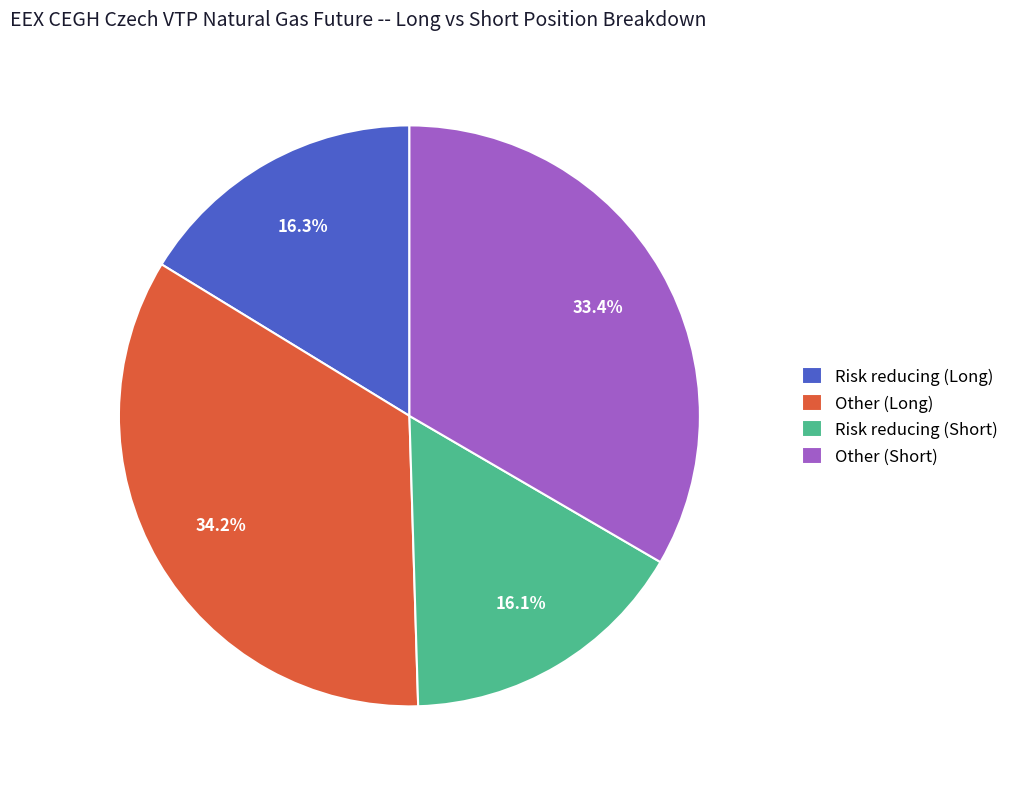

Which slice is the largest?

Other (Long)